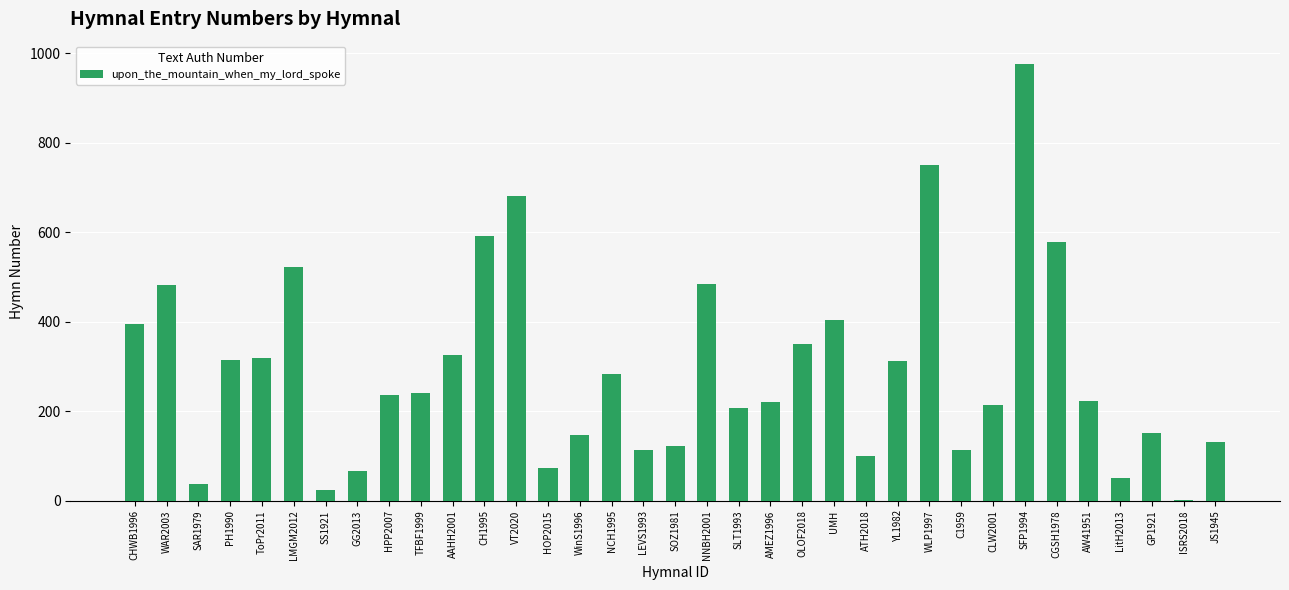

Approximately how many times larger is the value at AW41951 compared to JS1945?

1.7